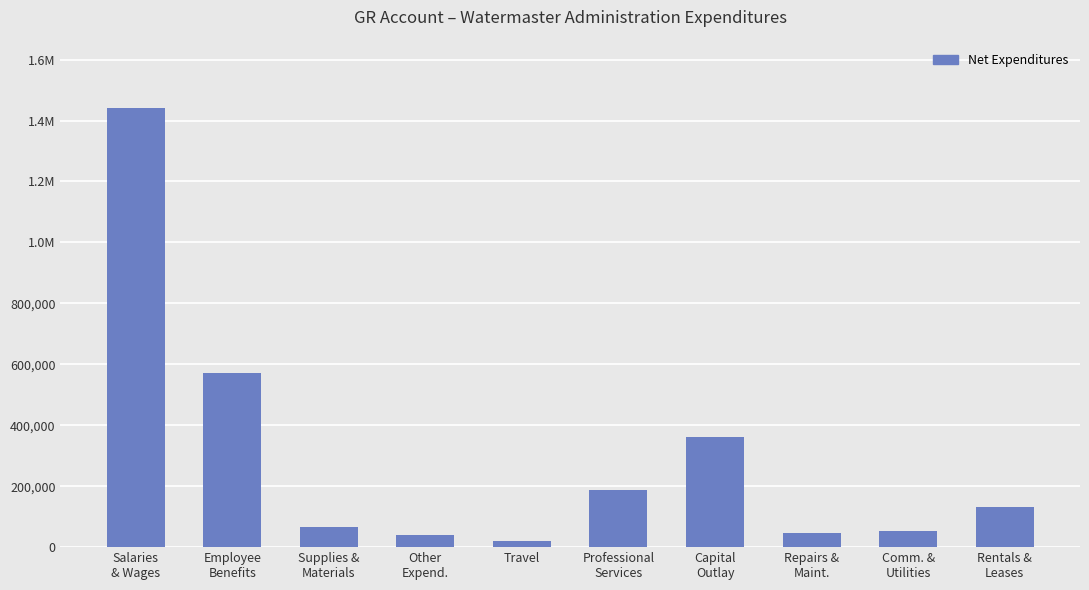

Reading left to right, list all the values displayed in this chart.

1440205.1	571781.1	67257.9	39046.0	19080.3	186613.6	361438.0	46129.3	51844.8	132380.4